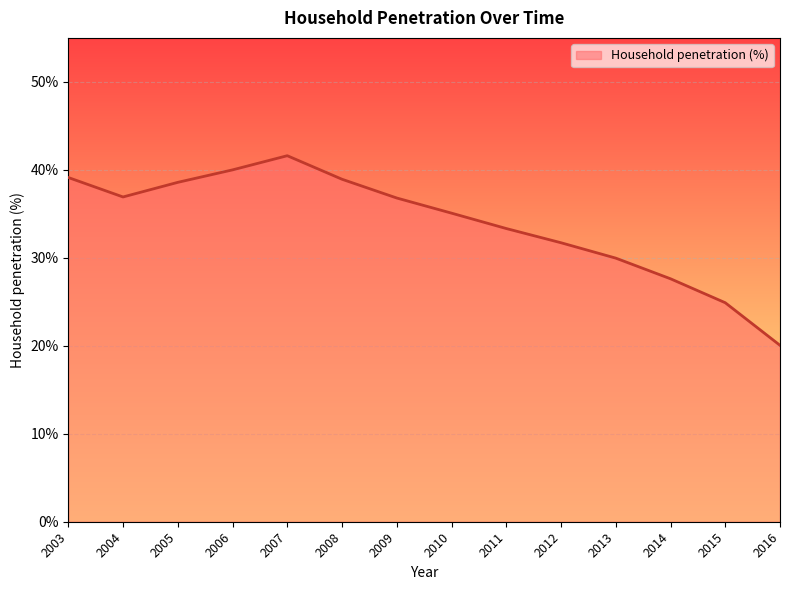

Approximately how many times larger is the value at 2006 compared to 2011?

1.2